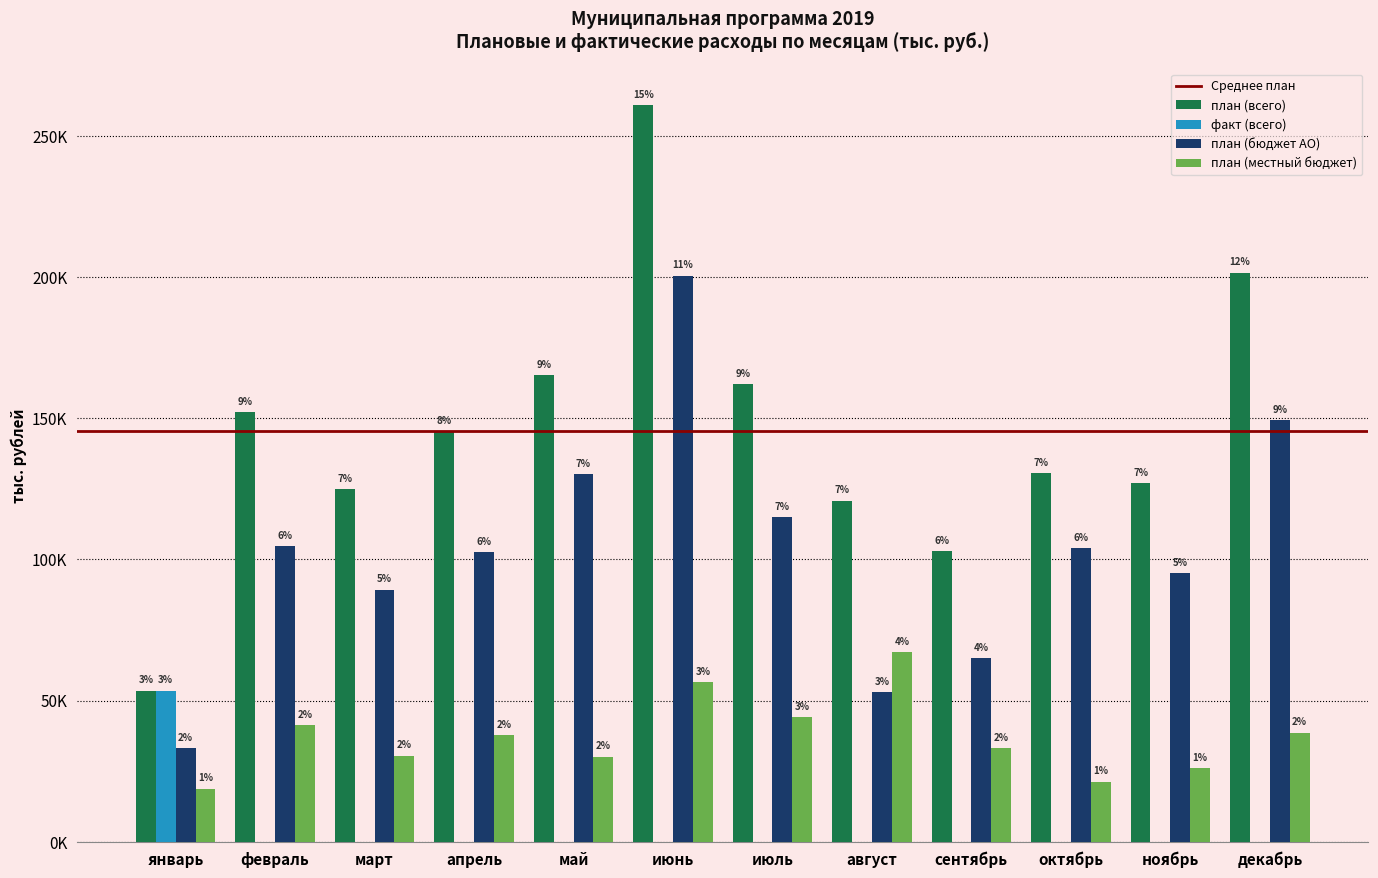

The value of план (бюджет АО) at июнь is 339690.7. True or false?

False